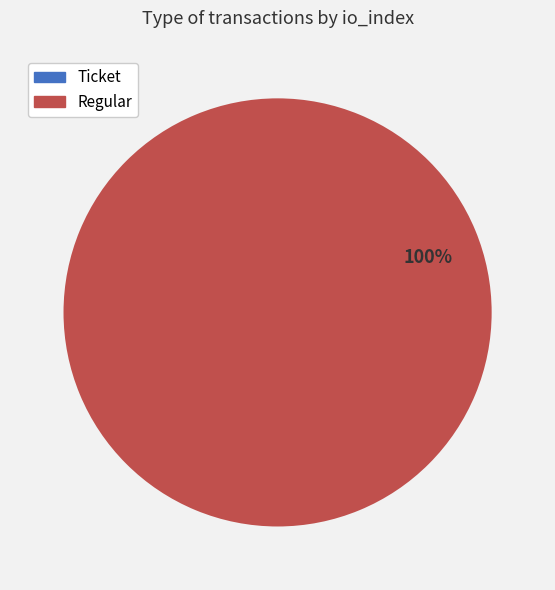

To the nearest percent, what percentage of the pie is Regular?

100%